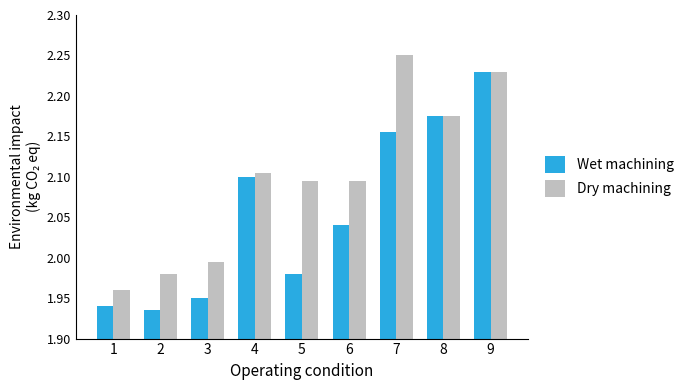

How many data points does each series have?

9